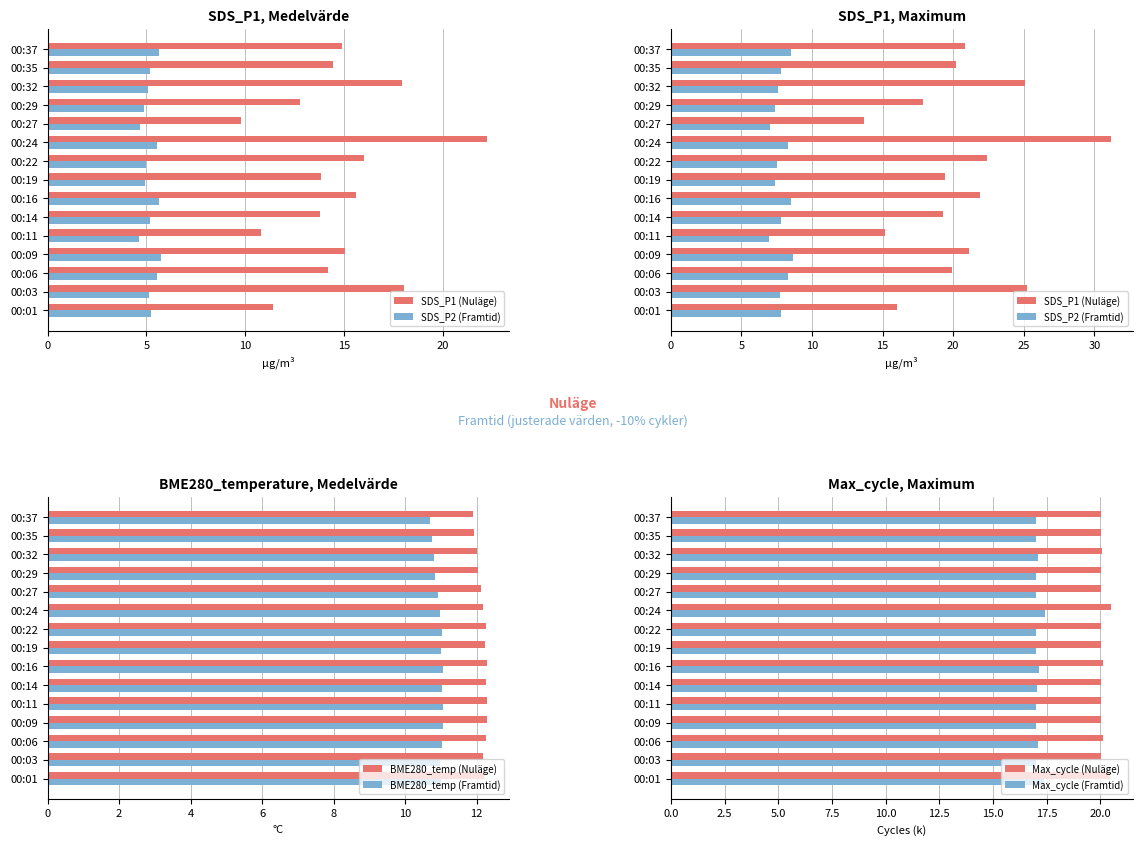

What is the average value of the BME280_temp (Framtid) series?

10.9